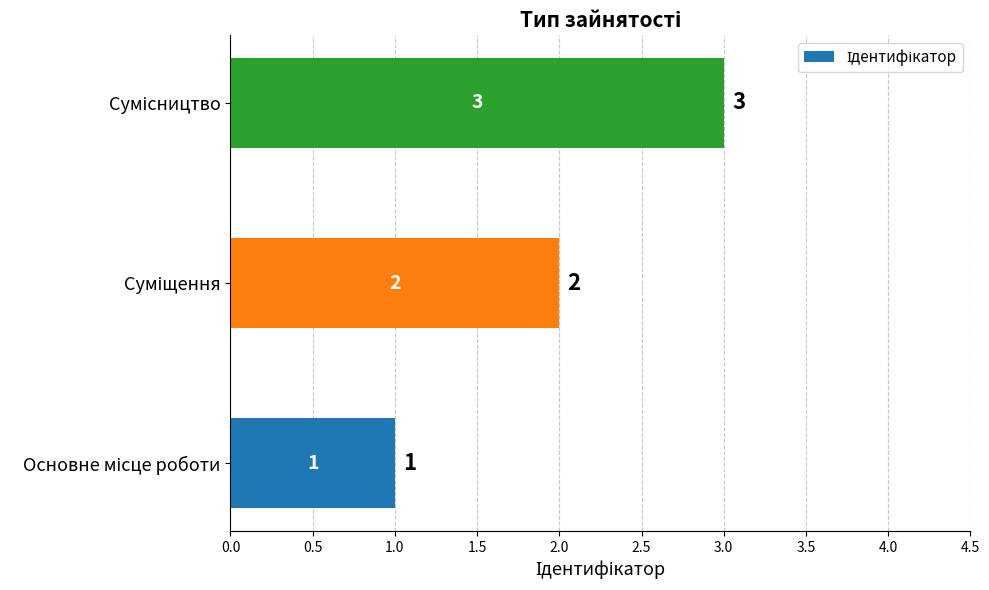

What is the greatest value displayed?

3